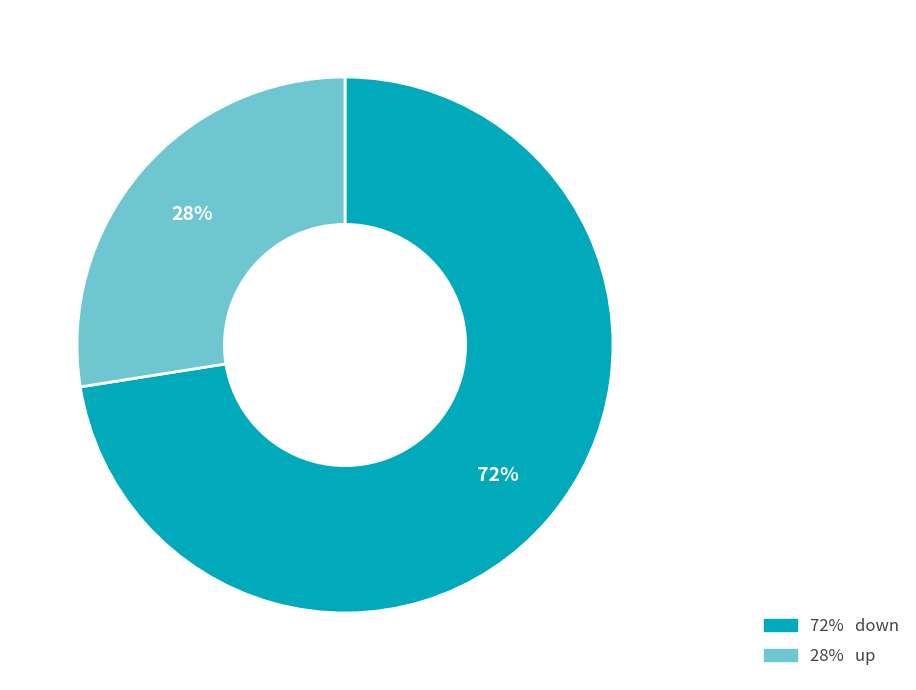

To the nearest percent, what is the average slice percentage?

50%